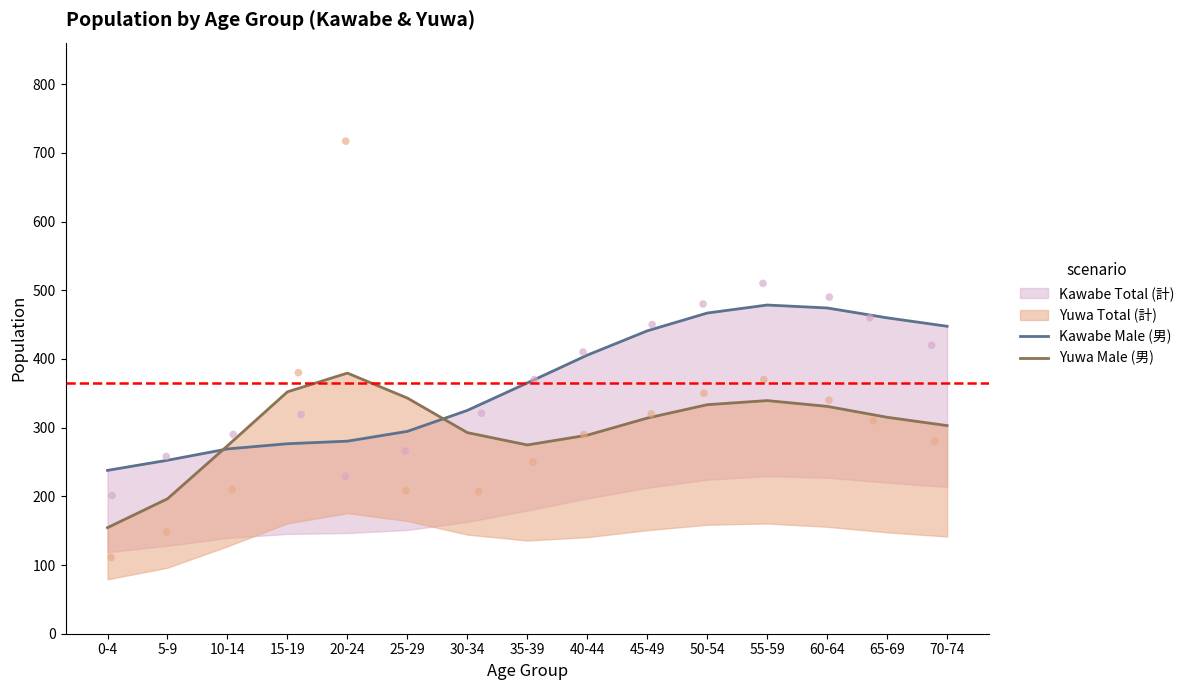

At how many categories does at least one series exceed 395?

7